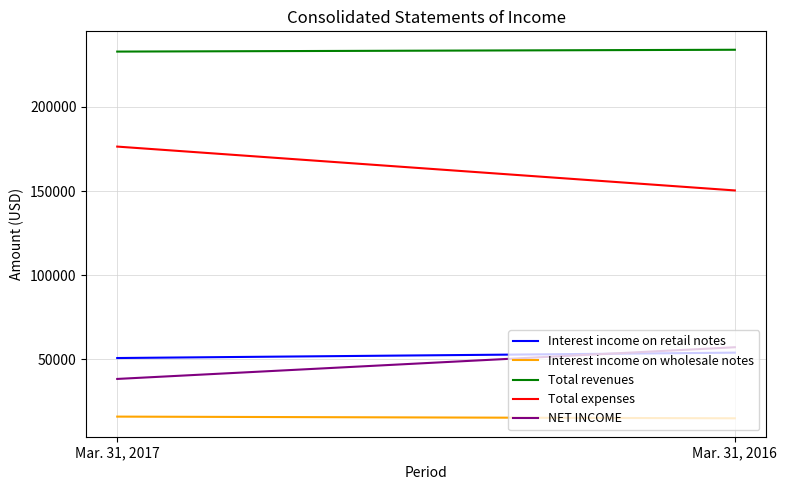

How many lines are shown in the chart?

5